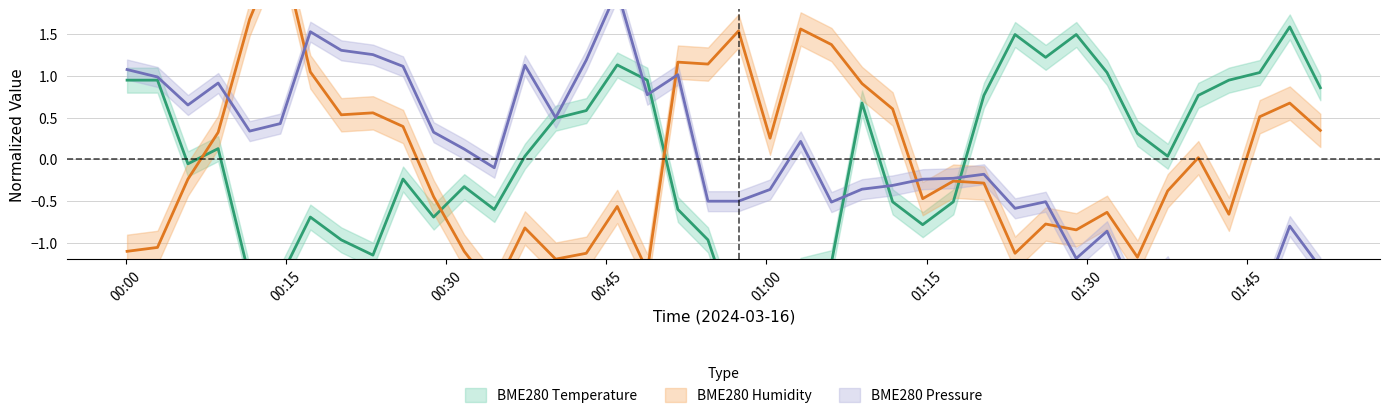

The value of BME280_temperature at 2024/03/16 00:14:27 is -0.6. True or false?

False